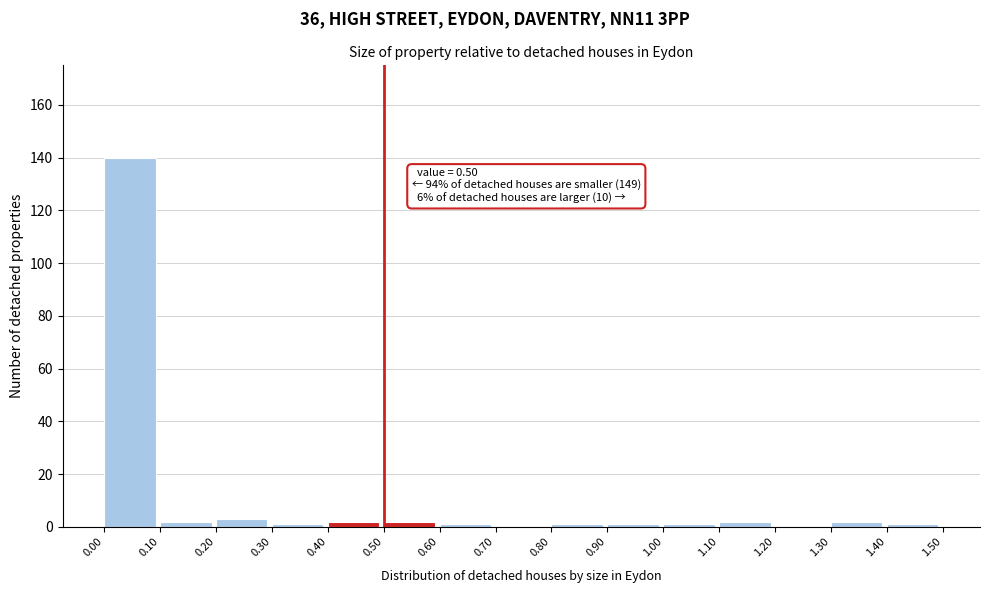

Over which range of the x-axis is the bar tallest?

0.00 to 0.10